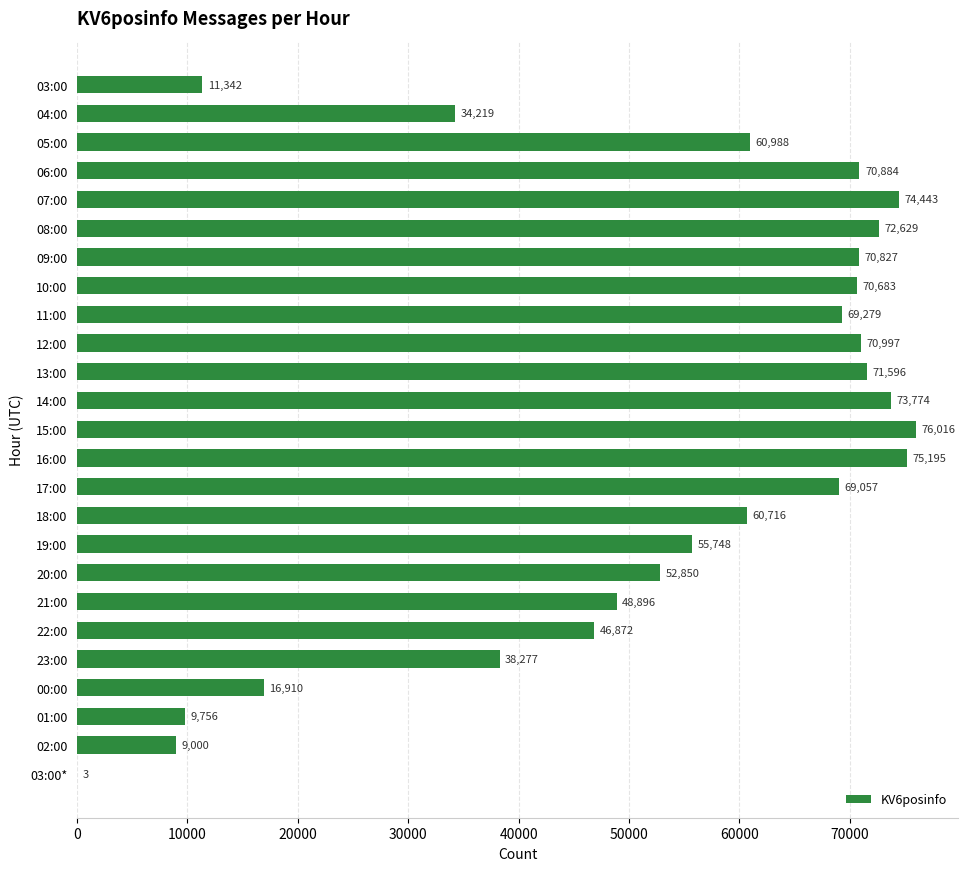

Which has a higher value, 19:00 or 21:00?

19:00